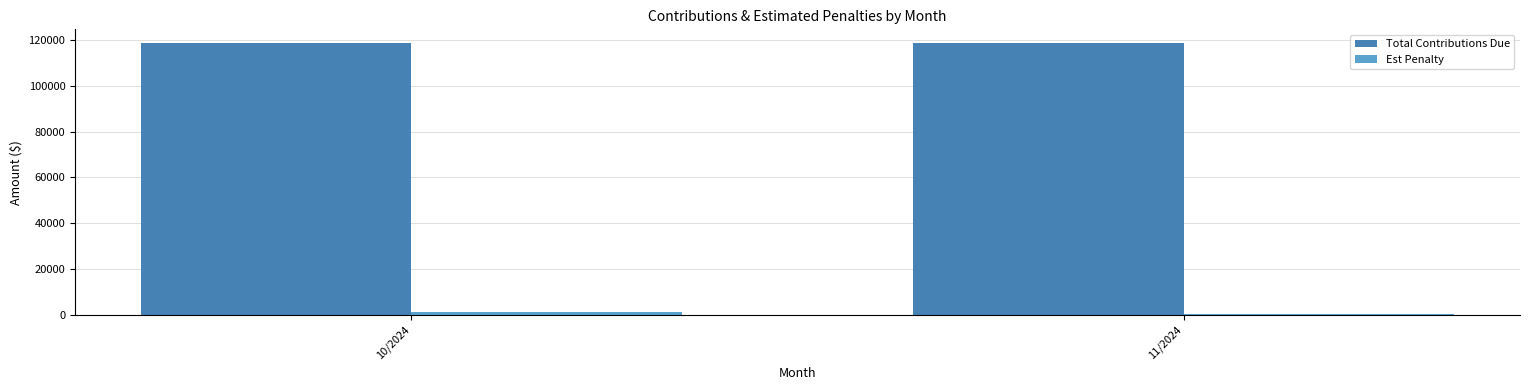

What is the label of the 2nd bar from the right?

10/2024